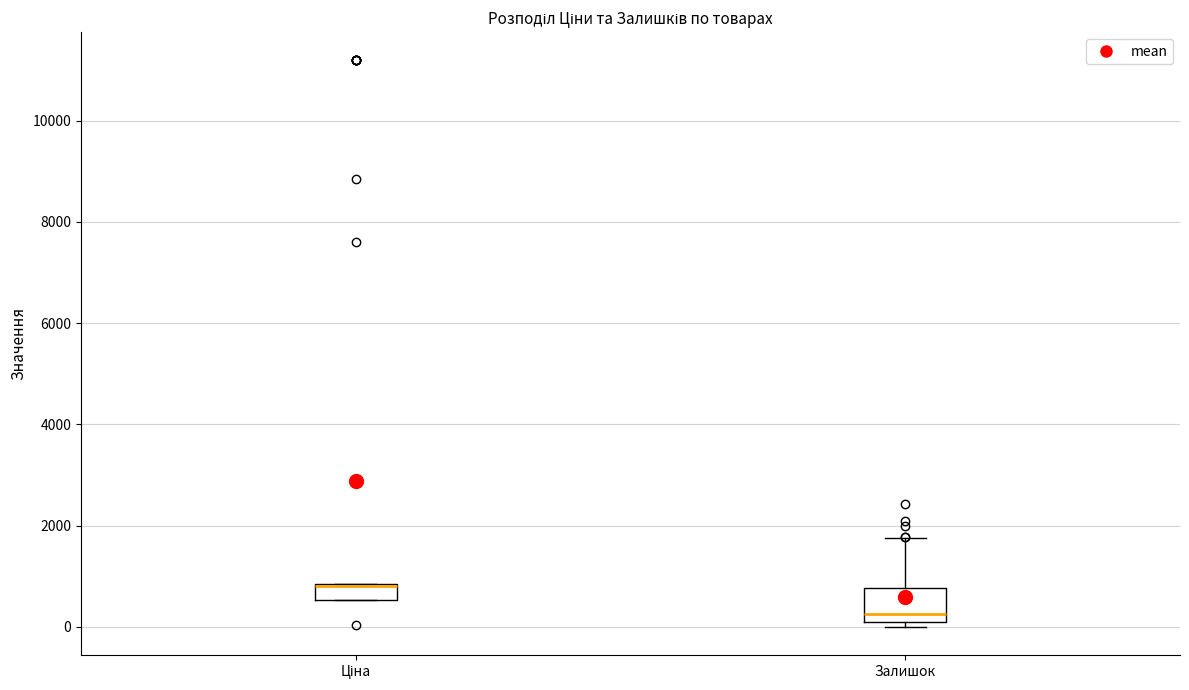

Which box is the tallest, from its lower edge to its upper edge?

Залишок